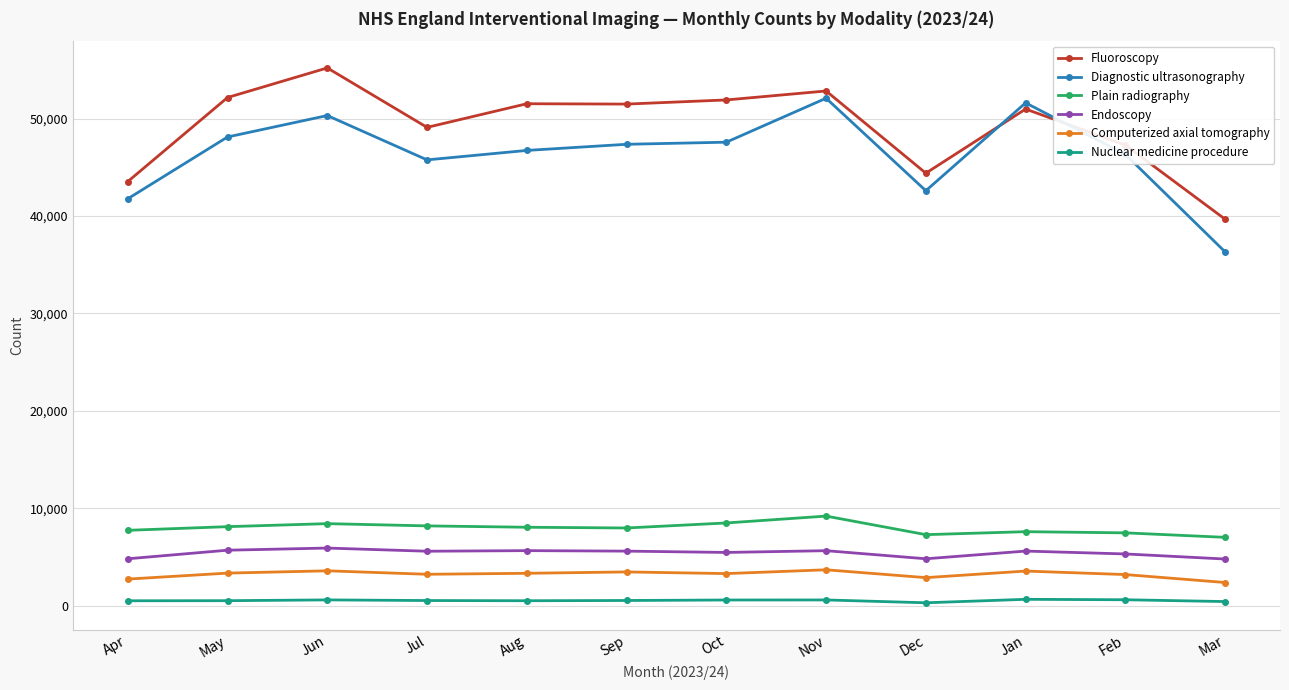

At Feb, list the series in order from smallest to largest.

Nuclear medicine procedure, Computerized axial tomography, Endoscopy, Plain radiography, Diagnostic ultrasonography, Fluoroscopy